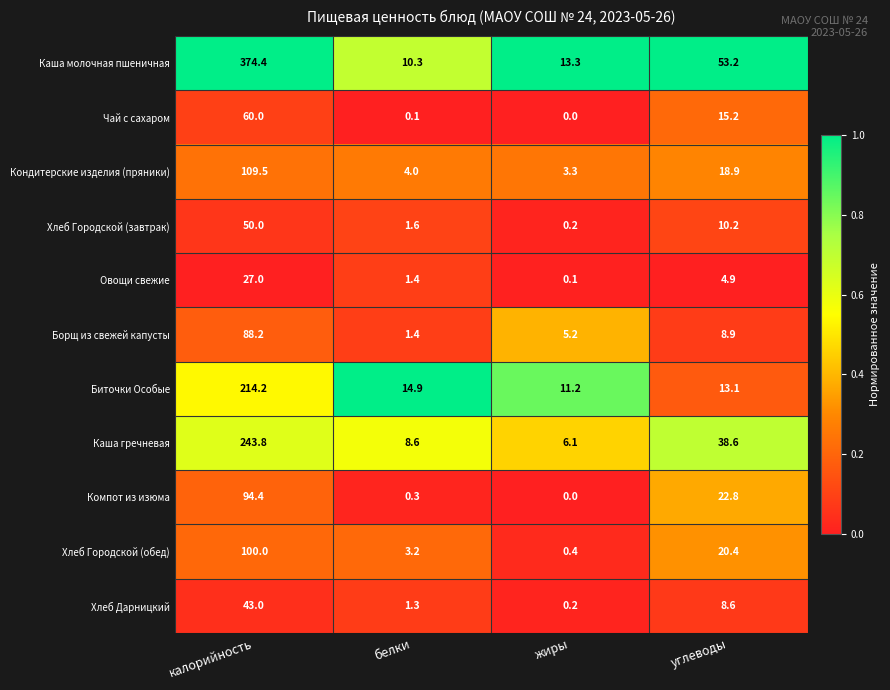

The value of Овощи свежие at углеводы is 4.9. True or false?

True